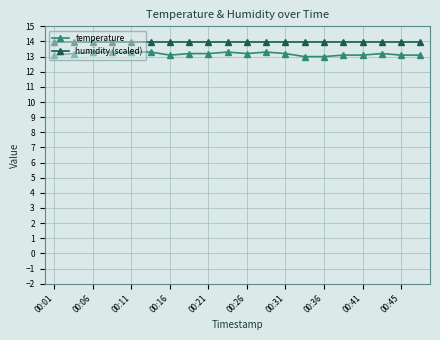

What is the lowest value of the humidity (scaled) series?

14.0